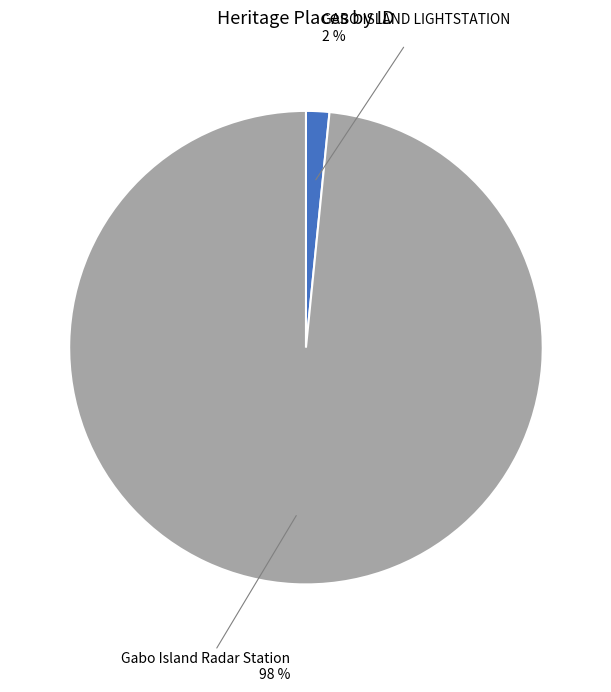

True or false: Gabo Island Radar Station accounts for 98% of the total.

True